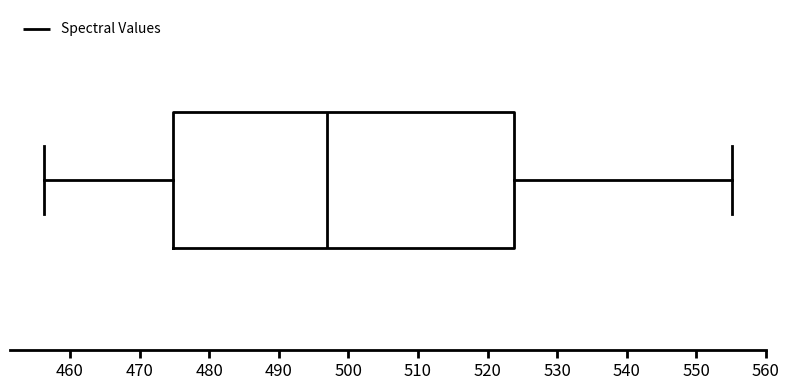

Read this box plot against the x-axis: the position of the median line, the range covered by the box, and the ends of both whiskers. The values are not printed on the chart, so give them approximately, as read against the axis.

median 497, box 475 to 524, whiskers 456 to 555